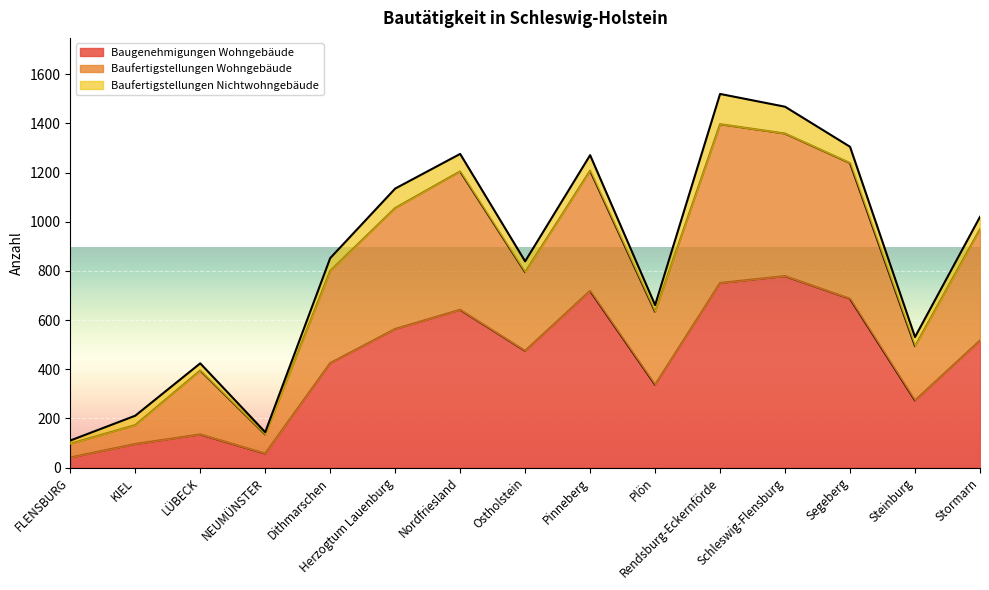

At which category is the sum across all series the highest?

Rendsburg-Eckernförde